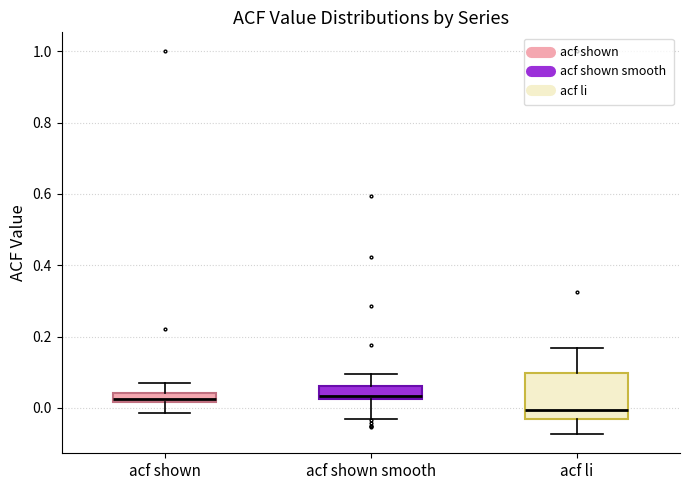

Which box is the tallest, from its lower edge to its upper edge?

acf li